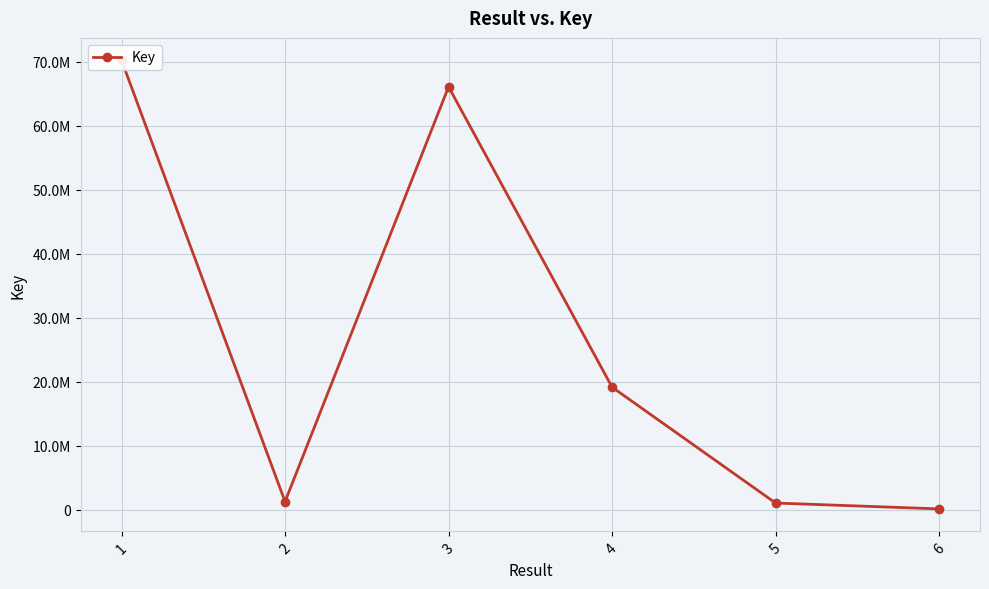

True or false: there are more than 1 points higher than both neighbors.

False